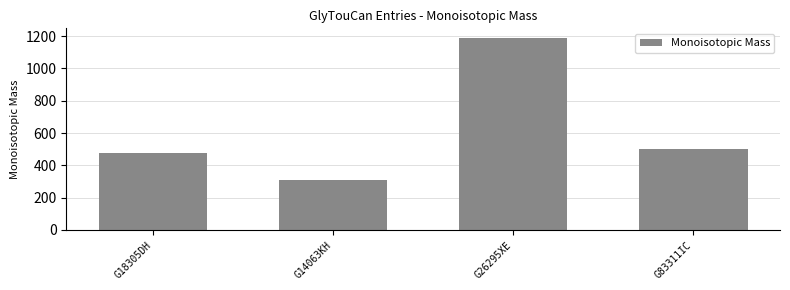

True or false: the data shows 312.1 at G14063KH.

True